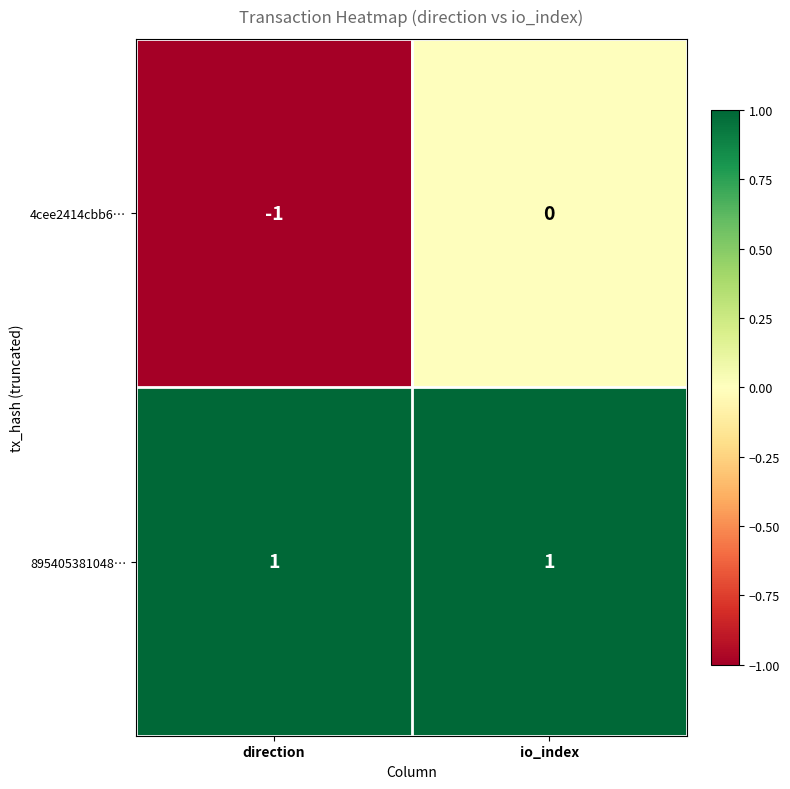

Which series has the largest total across all categories?

895405381048…